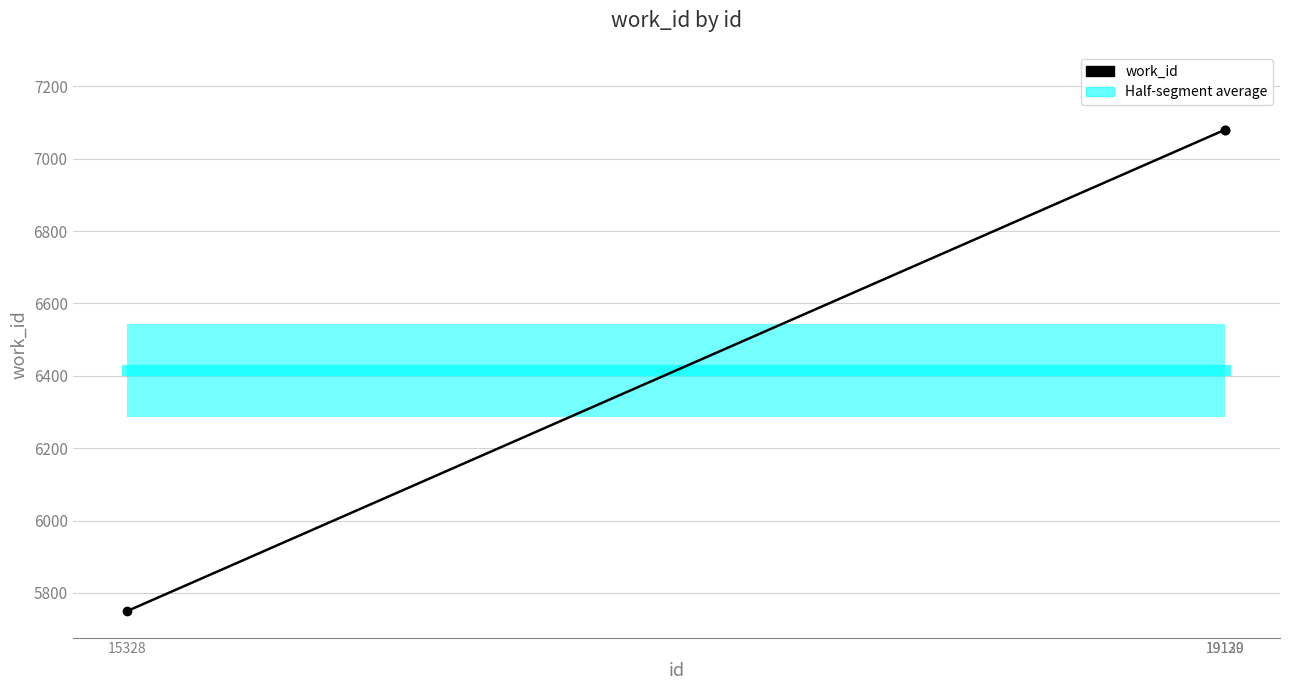

Rank the categories by value from highest to lowest.

19129, 19130, 15328